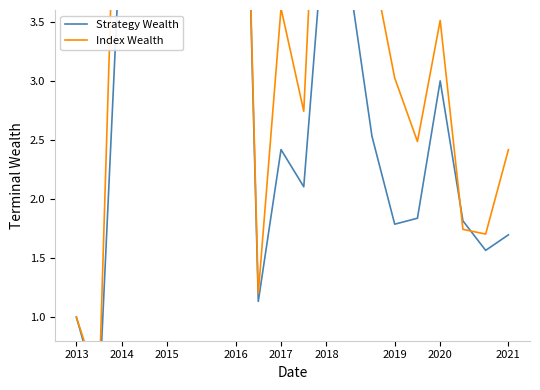

How many data points in Strategy Wealth are above 2?

12